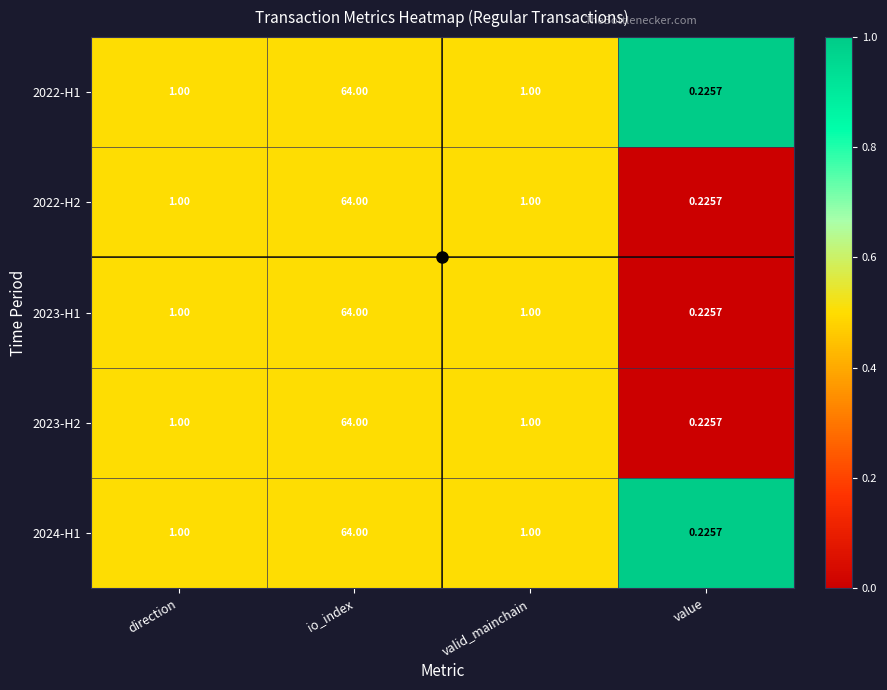

Which category has the highest value in the 2023-H1 series?

io_index